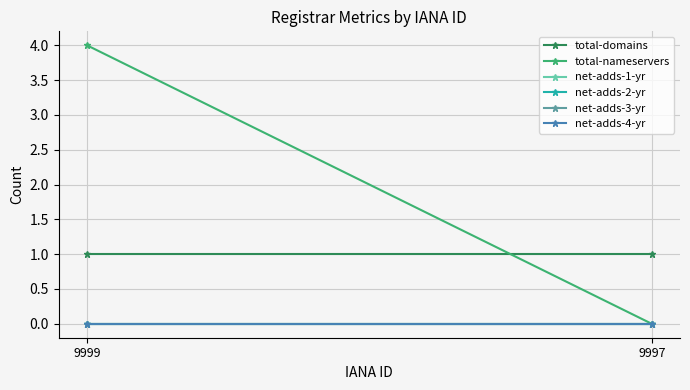

Reading left to right, list all the values displayed in this chart.

total-domains: 9999=1	9997=1
total-nameservers: 9999=4	9997=0
net-adds-1-yr: 9999=0	9997=0
net-adds-2-yr: 9999=0	9997=0
net-adds-3-yr: 9999=0	9997=0
net-adds-4-yr: 9999=0	9997=0